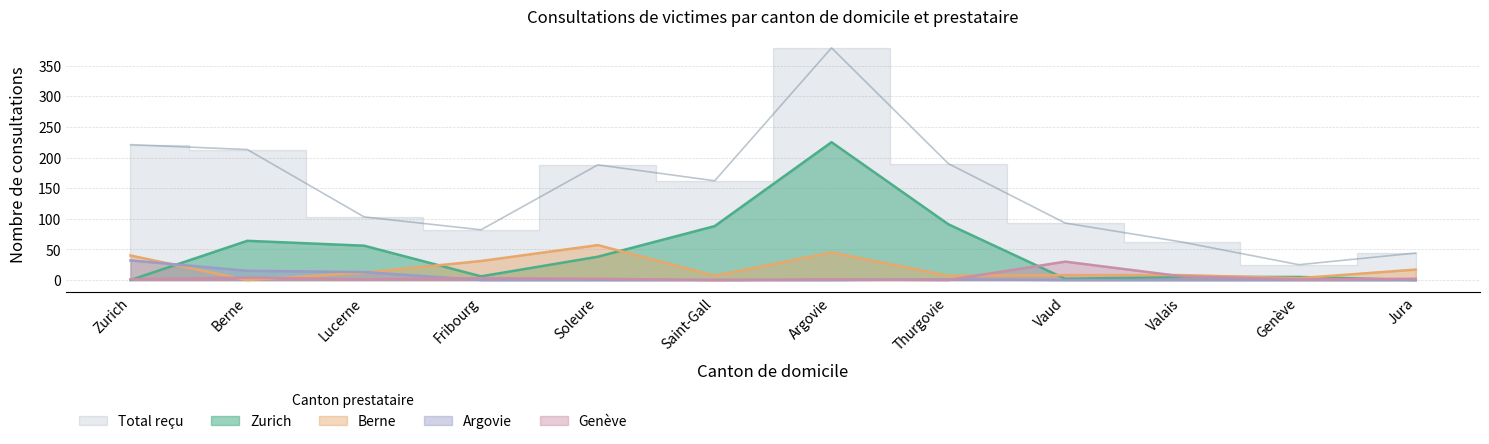

Count the number of data series in this chart.

5